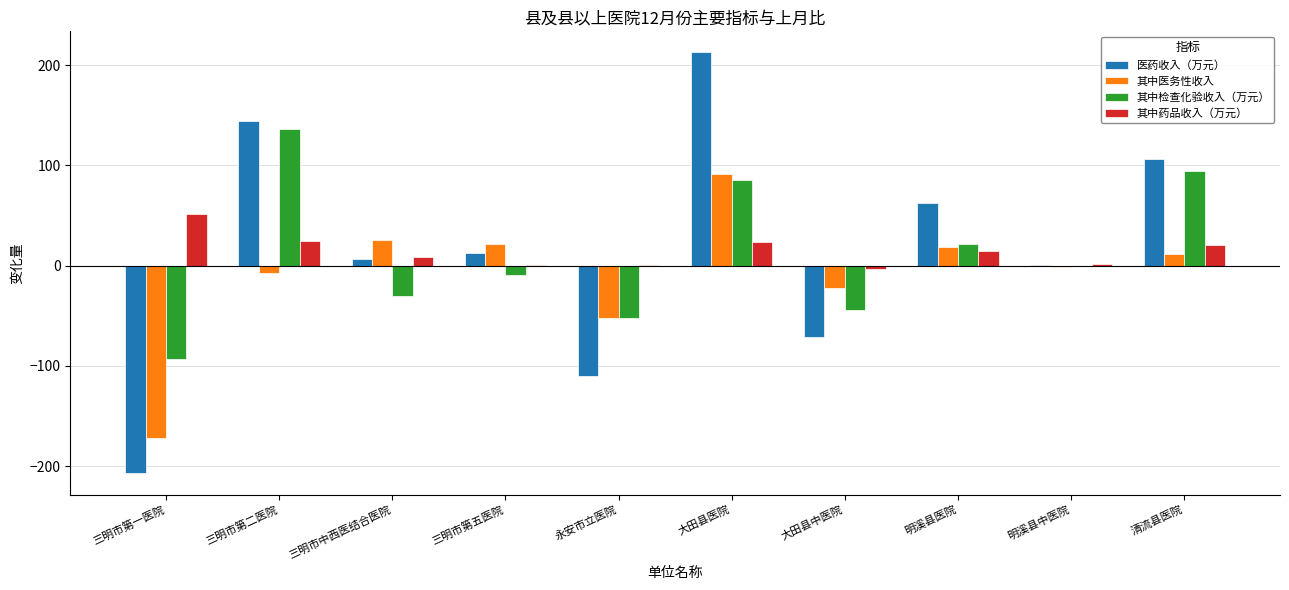

What are all the series names shown in the legend?

医药收入（万元）, 其中医务性收入, 其中检查化验收入（万元）, 其中药品收入（万元）